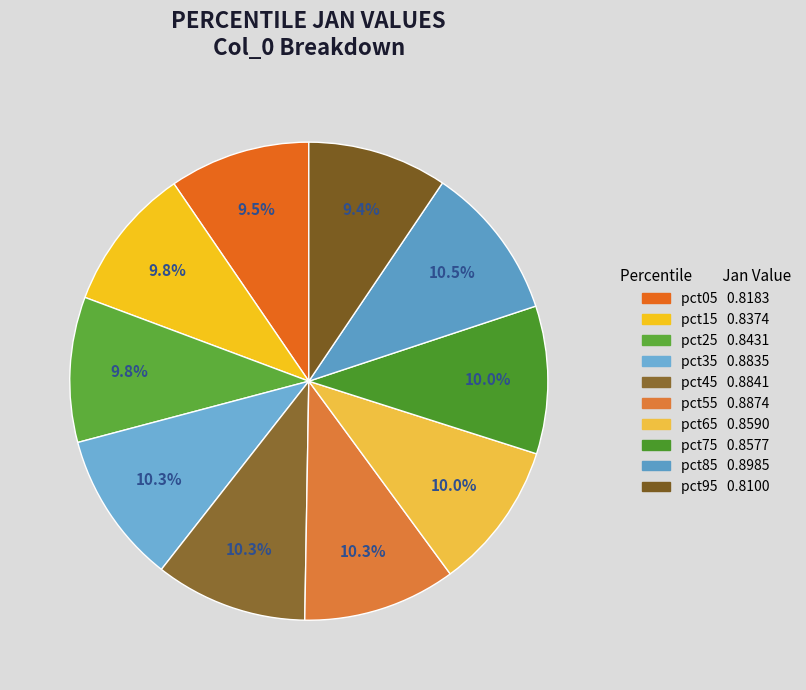

Count the number of slices in the pie.

10